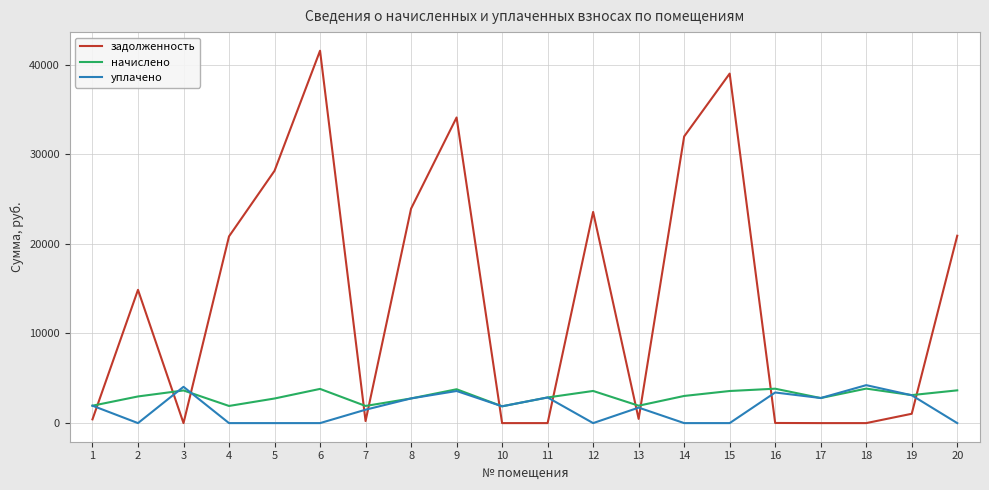

What is the greatest value displayed?

41557.2